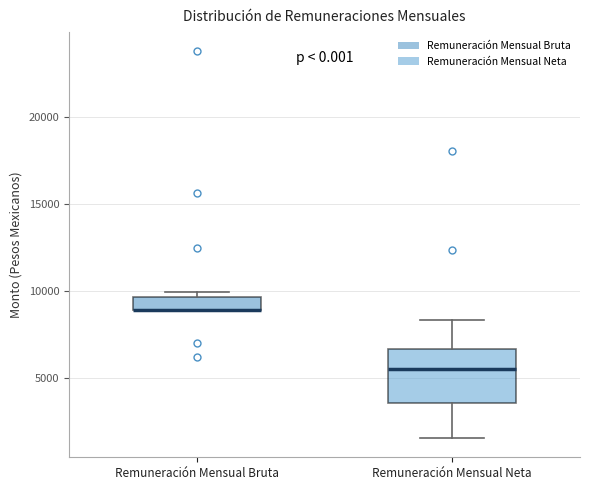

Comparing the boxes themselves (not the whiskers), which one is the tallest?

Remuneración Mensual Neta